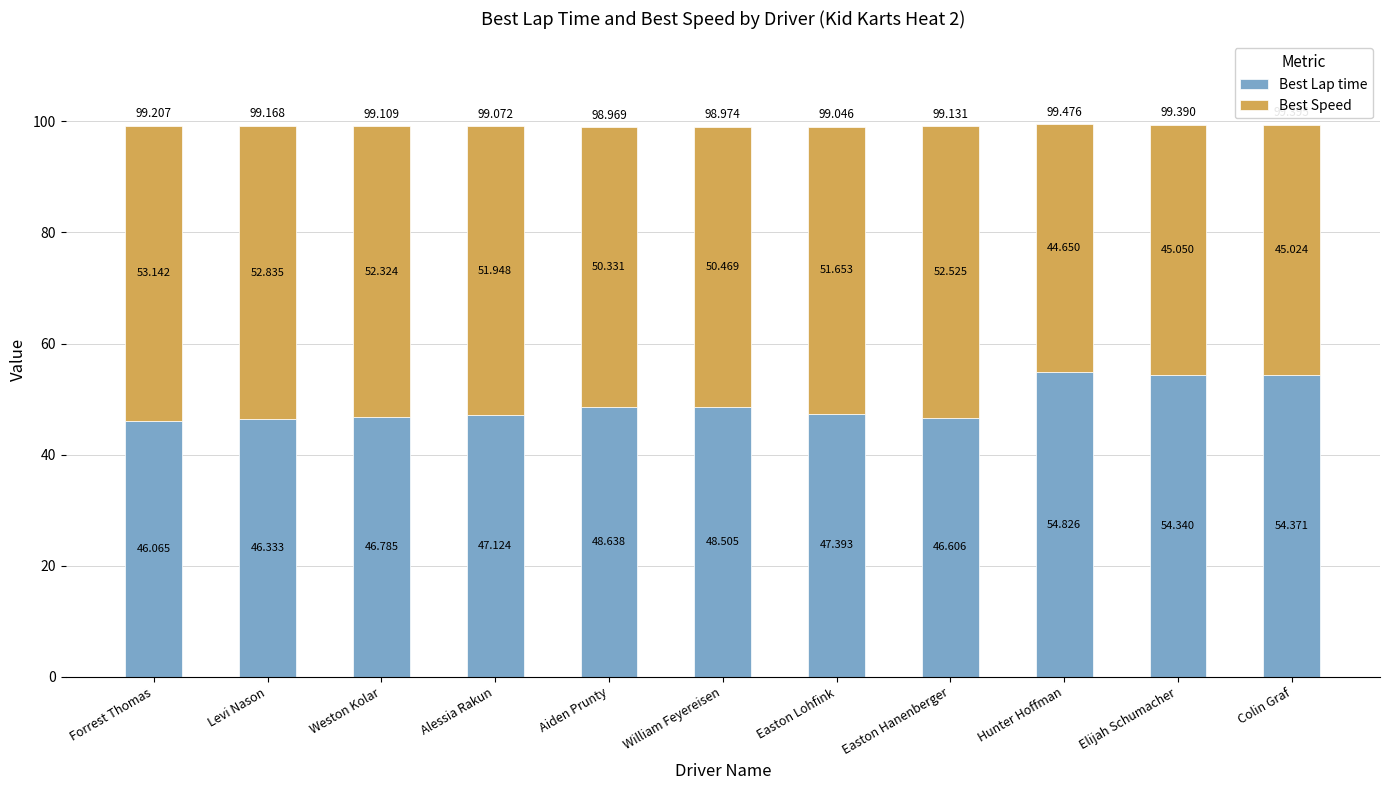

At which category is the sum across all series the highest?

Hunter Hoffman